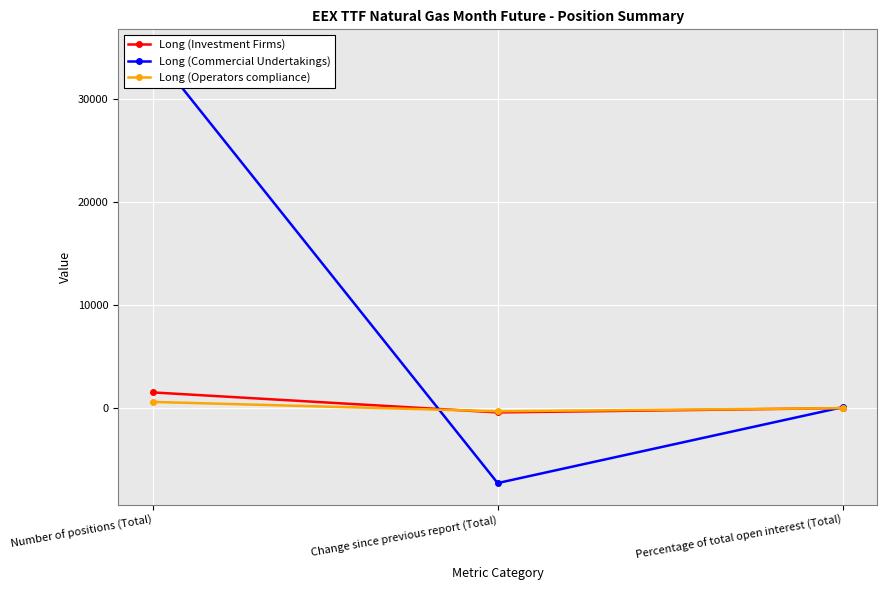

List the labels in order of Long (Operators compliance) value, largest first.

Number of positions (Total), Percentage of total open interest (Total), Change since previous report (Total)